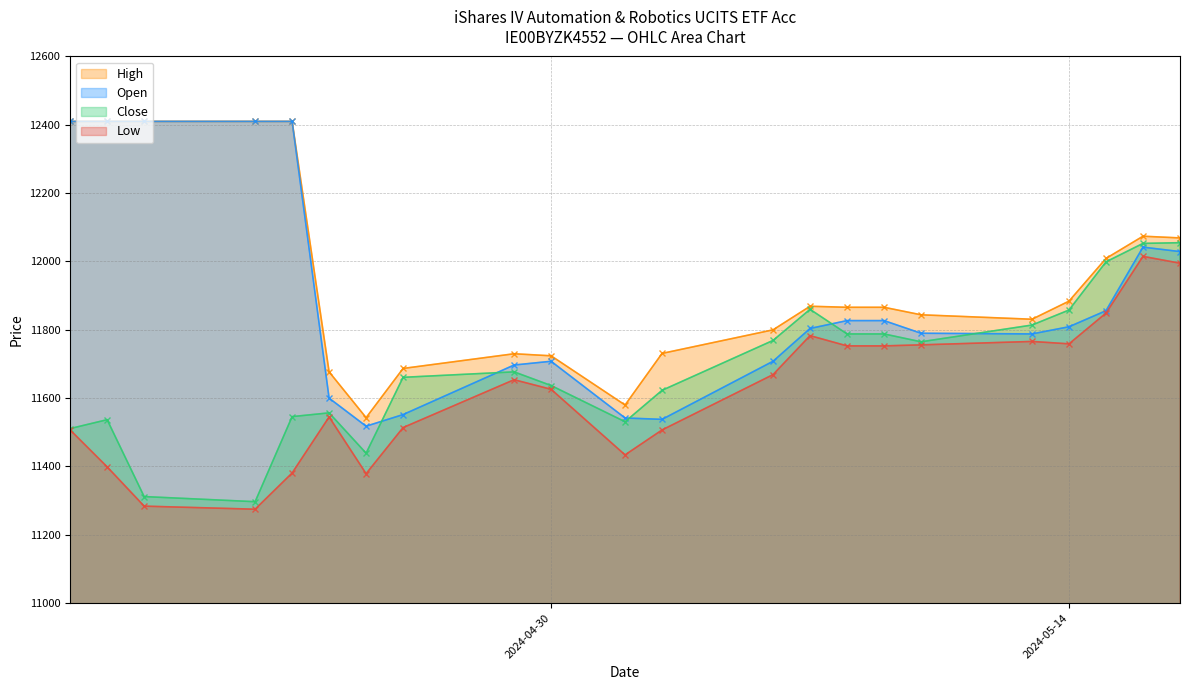

What is the minimum value shown in the chart?

11275